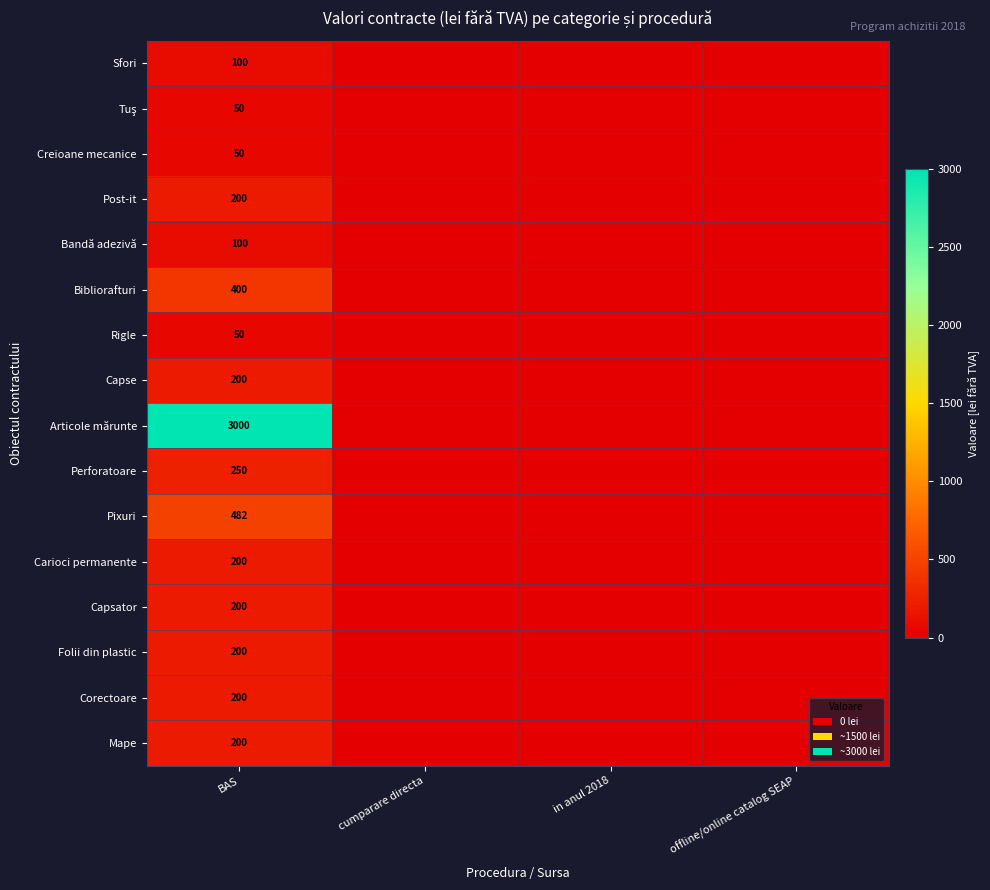

Which series has the largest total across all categories?

Articole mărunte